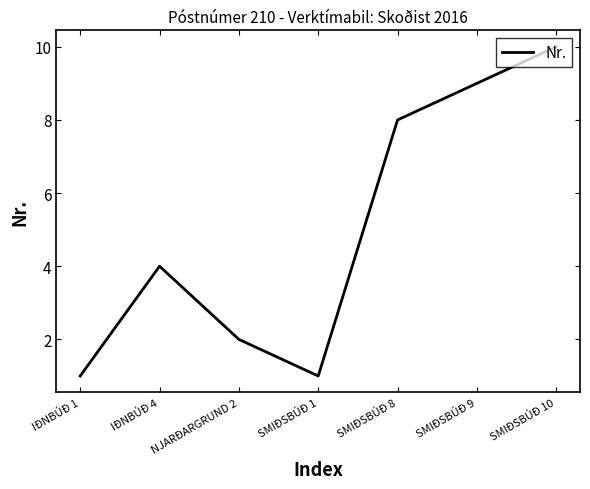

How many distinct data groups are displayed?

1